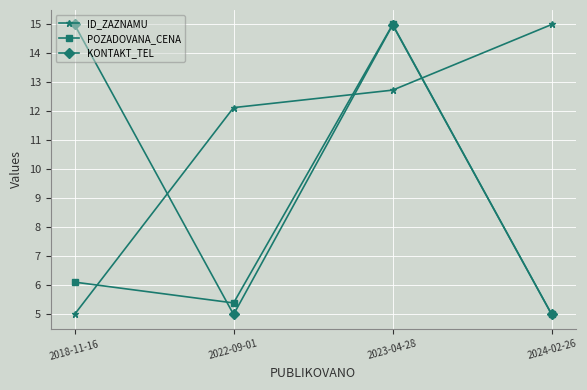

List the series in order of their overall mean, highest first.

ID_ZAZNAMU, KONTAKT_TEL, POZADOVANA_CENA